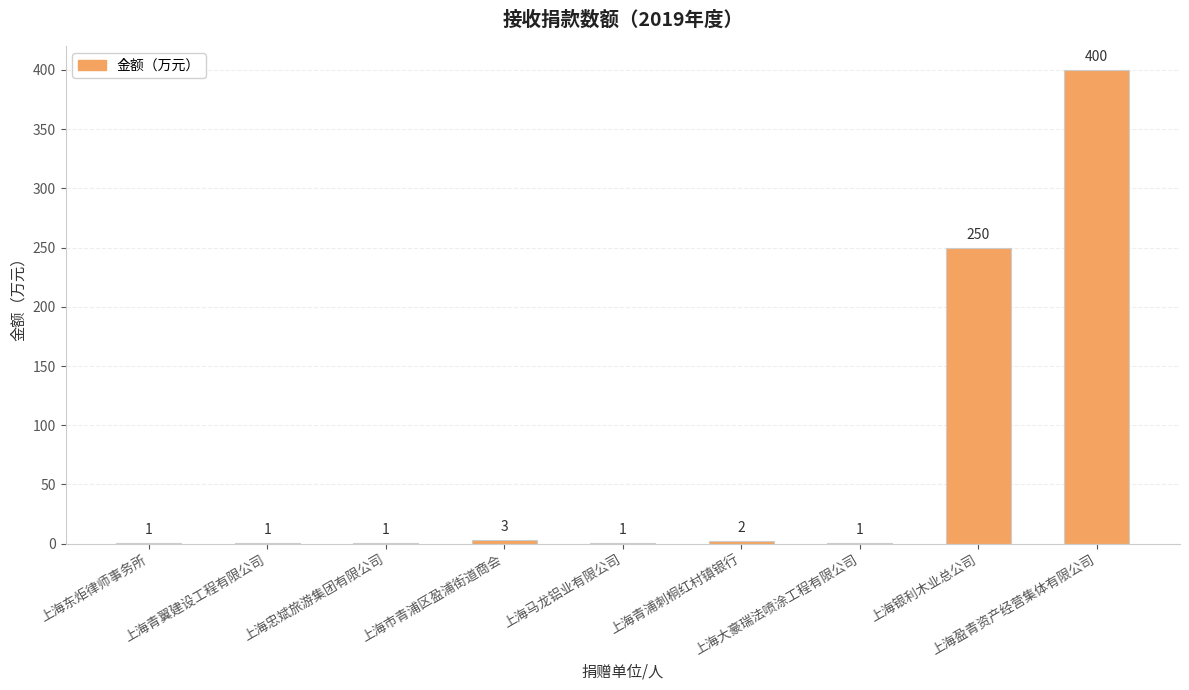

What is the maximum value shown in the chart?

400